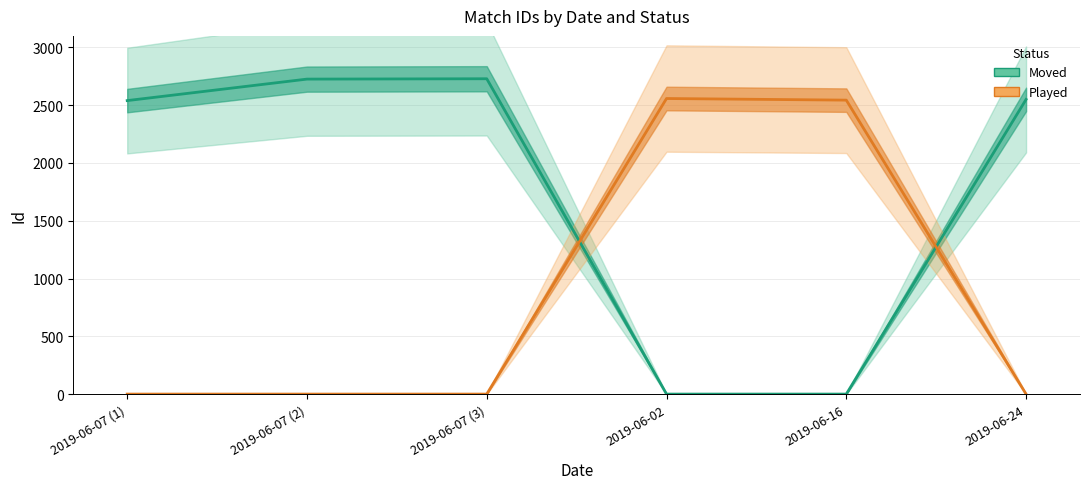

At 2019-06-07 (3), list the series in order from largest to smallest.

Moved, Played